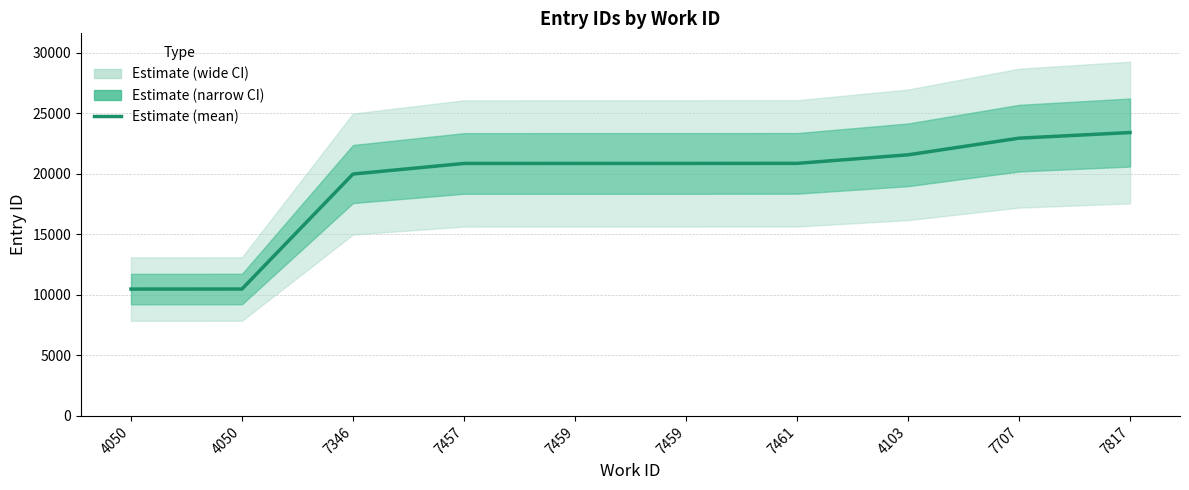

True or false: the data shows 22961 at 7707.

True